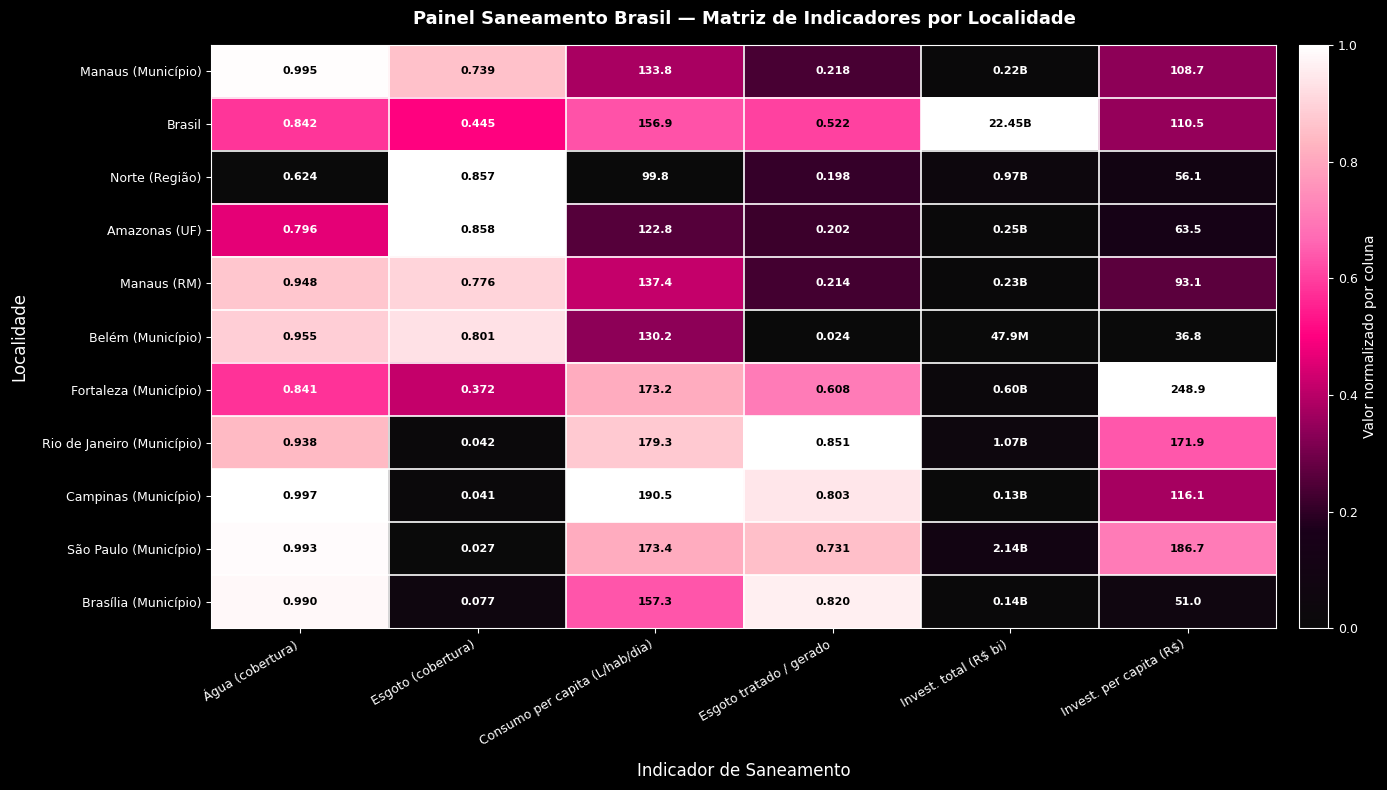

Is the value of Brasil at Consumo per capita (L/hab/dia) greater than the value of Campinas (Município) at Invest. per capita (R$)?

Yes